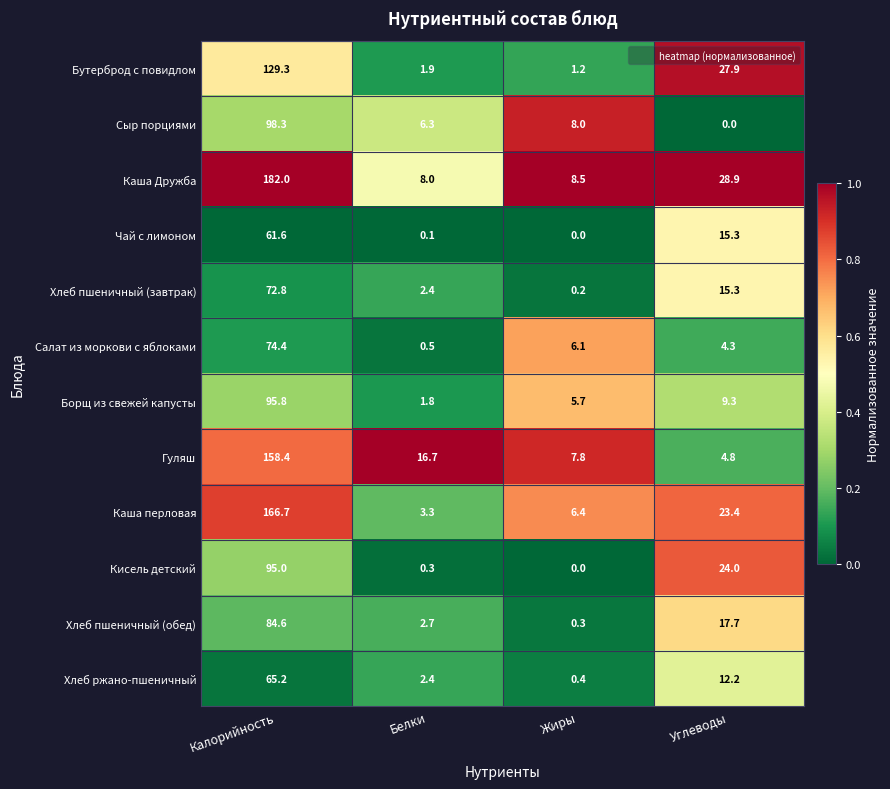

The Хлеб пшеничный (завтрак) series shows 23.5 at Углеводы. True or false?

False